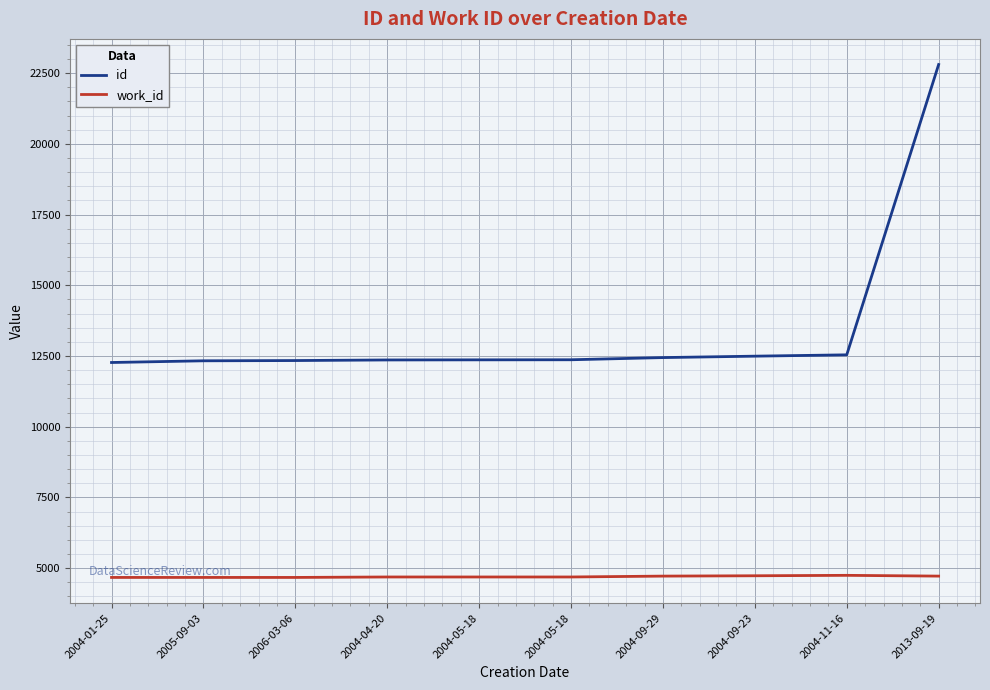

Is this an area chart (filled region under the line)?

No